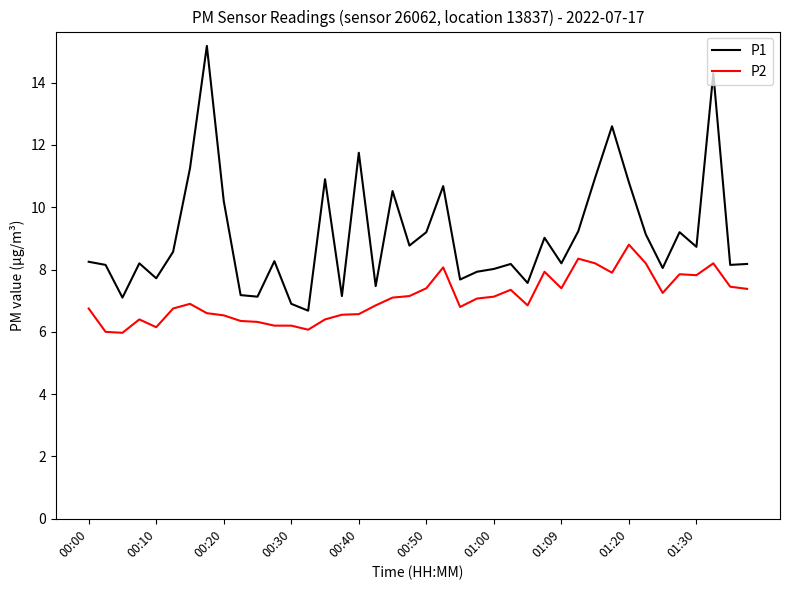

Which series has the largest total across all categories?

P1